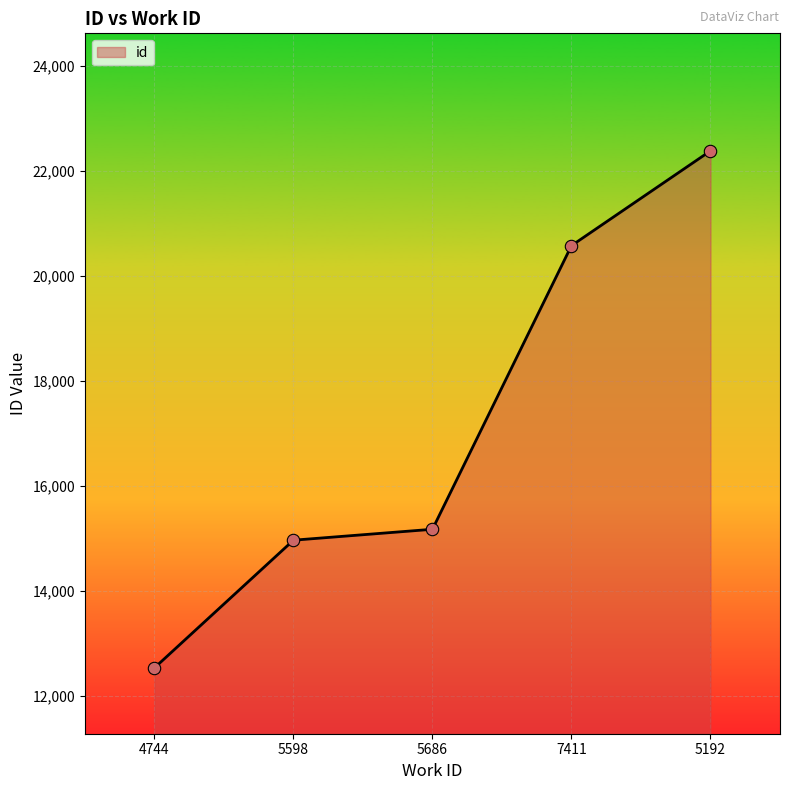

What is the change in value from 5598 to 5192?

+7414